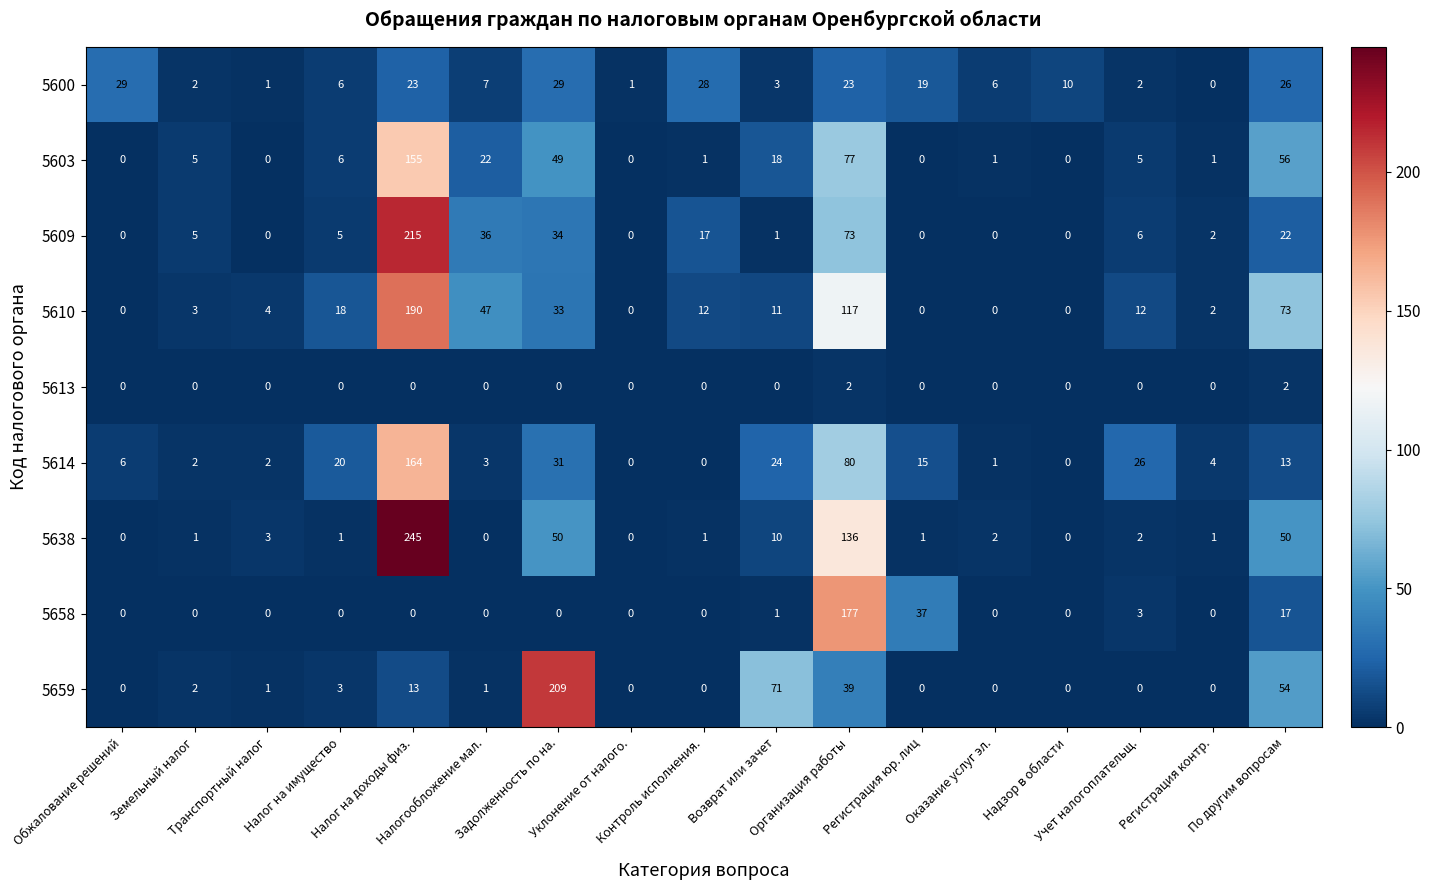

Which series has the largest total across all categories?

5610